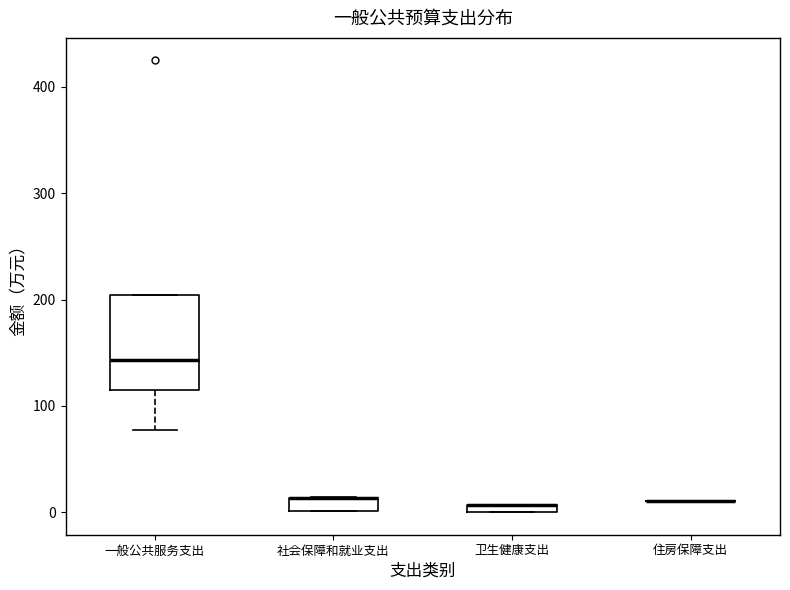

Which box is the tallest, from its lower edge to its upper edge?

一般公共服务支出